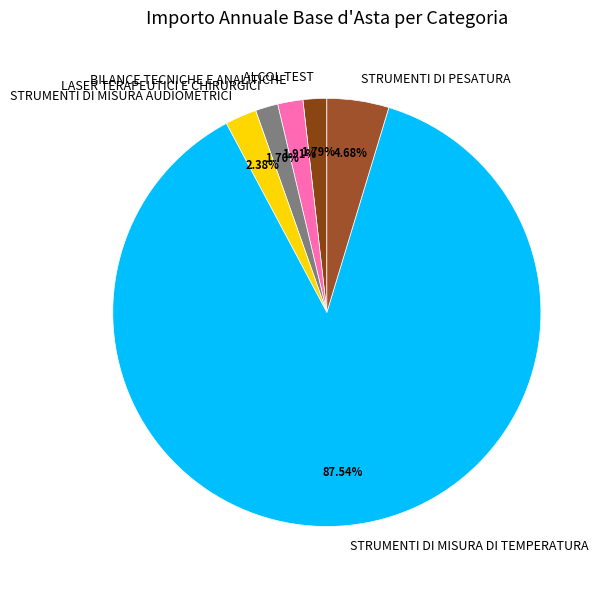

To the nearest percent, what portion does STRUMENTI DI PESATURA represent?

5%